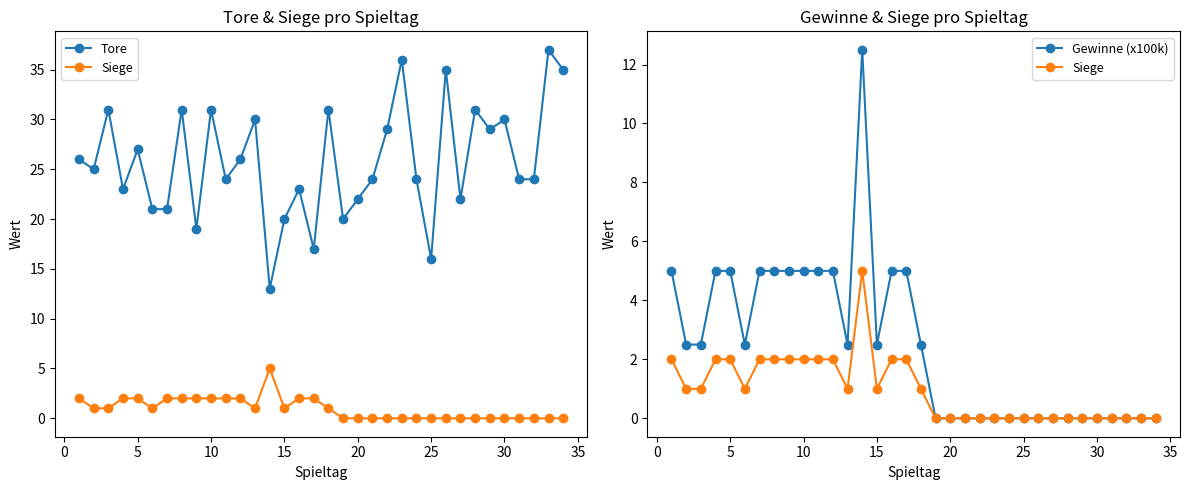

In Gewinne (x100k), how many points are higher than both neighbors (excluding endpoints)?

1